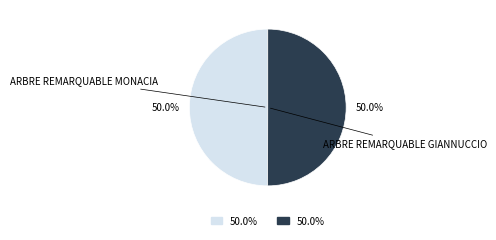

How many segments does this pie chart have?

2